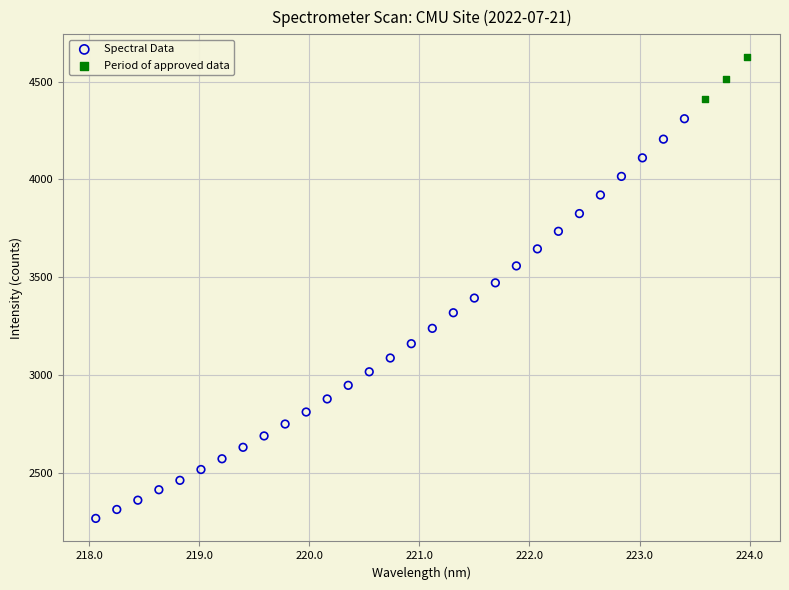

Which series contains the lowest Y value?

Spectral Data